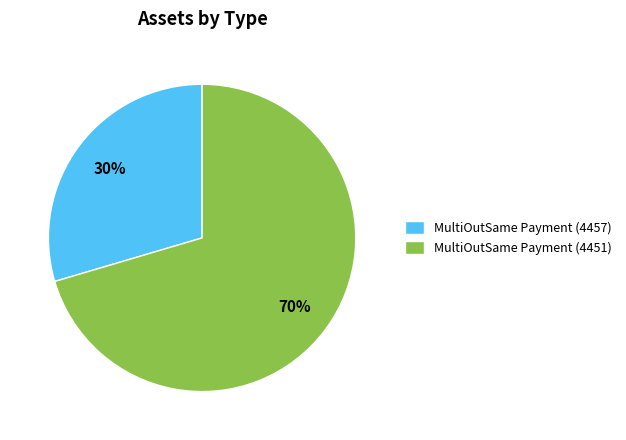

Count the number of slices in the pie.

2